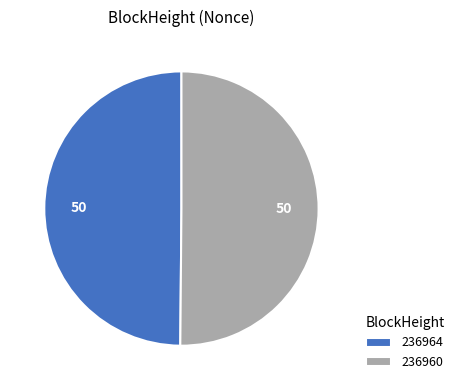

Do 236960 and 236964 together represent more than half of the pie?

Yes